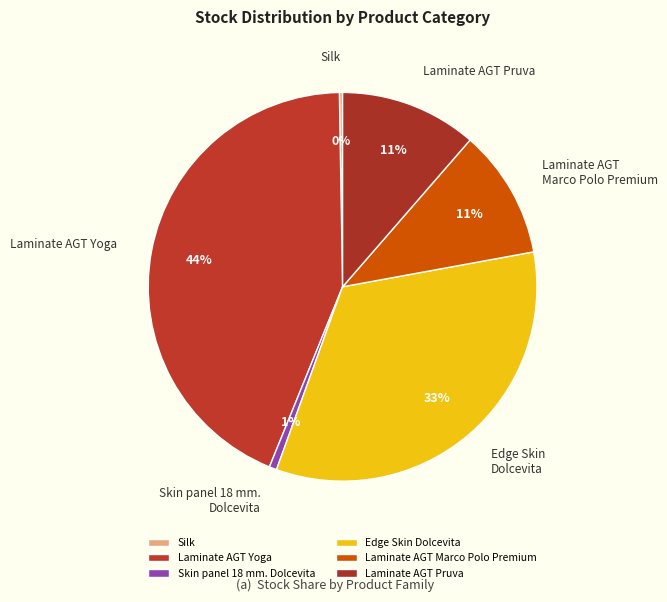

Is Skin panel 18 mm. Dolcevita the majority of the pie?

No